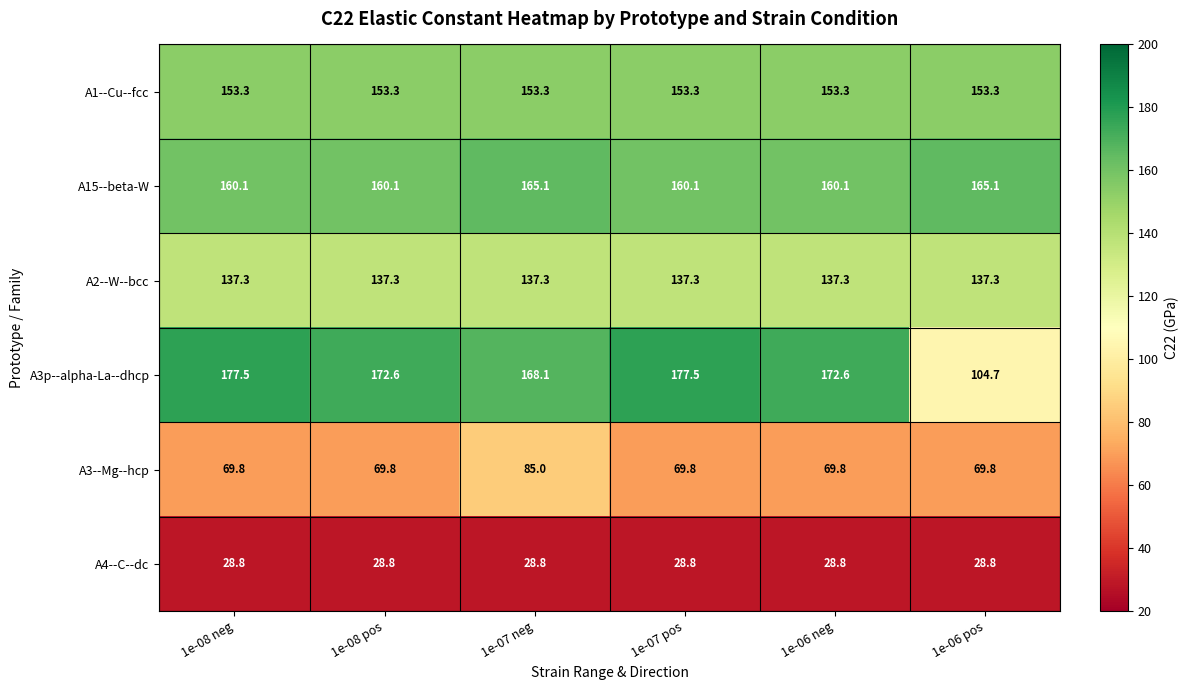

What is the average value of the A1--Cu--fcc series?

153.3